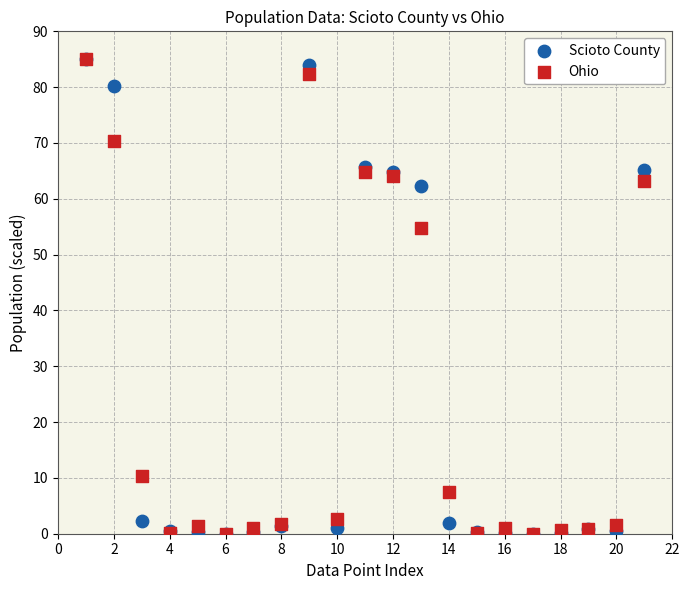

Across all series, what Y value is closest to 42?

54.9